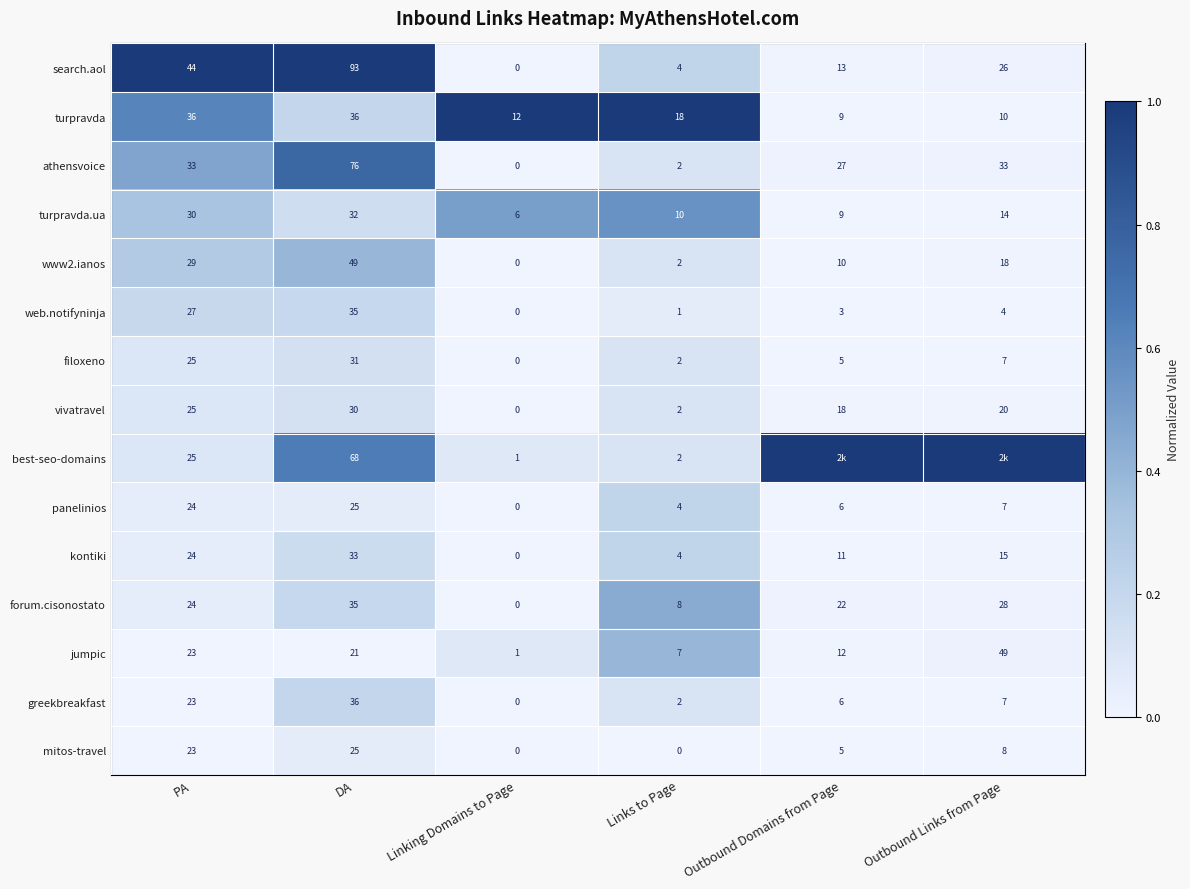

What is the difference between the highest and lowest values at PA?

21